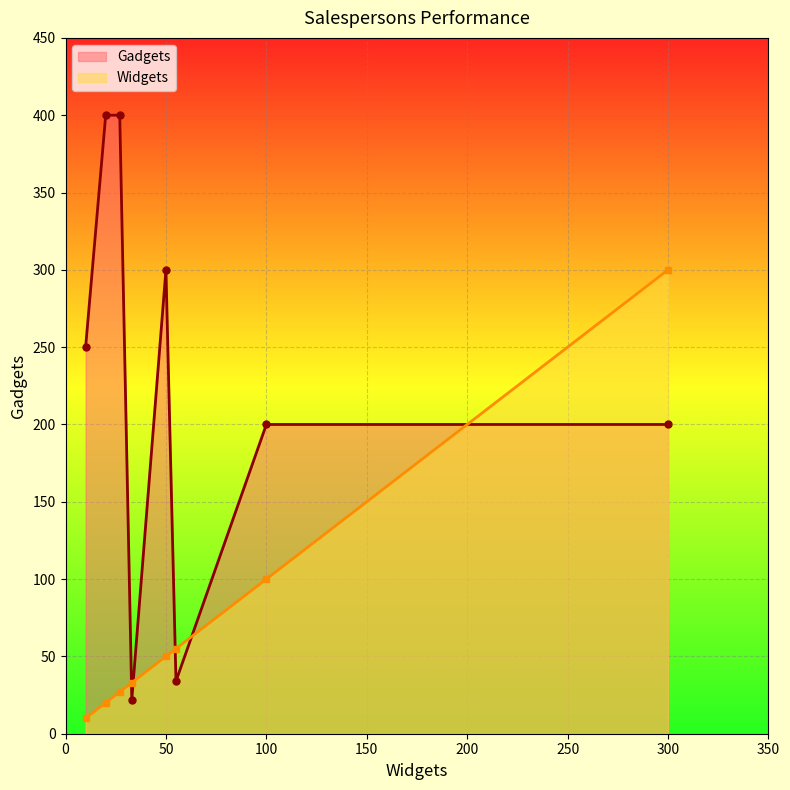

What is the maximum value for Gadgets?

400